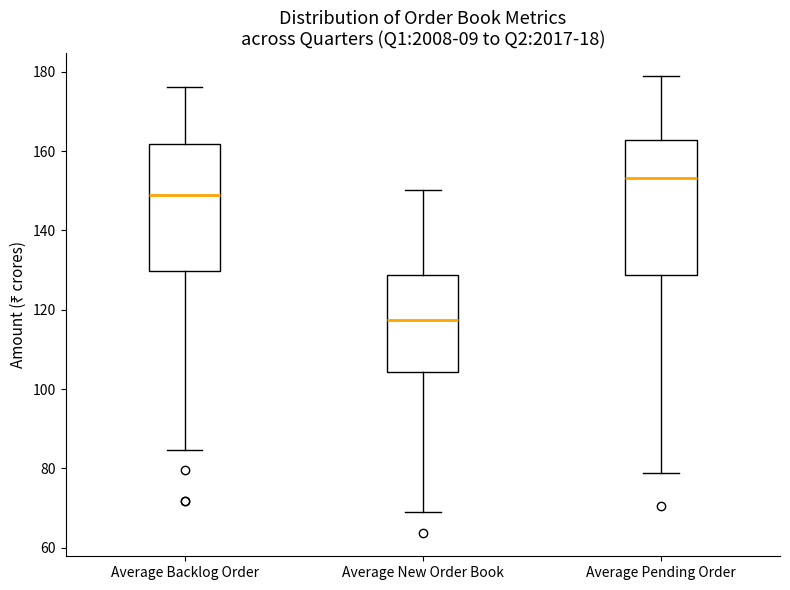

Reading left to right, transcribe this box plot: for each box, give where its median line is, the range the box spans, and where its two whiskers end, as read against the y-axis. The values are not printed on the chart, so give them approximately, as read against the axis.

Average Backlog Order: median 150, box 130 to 162, whiskers 84 to 176
Average New Order Book: median 118, box 104 to 128, whiskers 70 to 150
Average Pending Order: median 154, box 128 to 162, whiskers 78 to 178